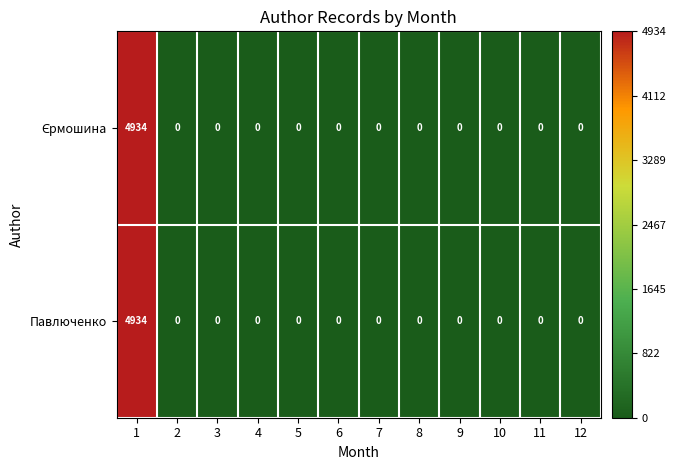

What is the sum of all Павлюченко values?

4934